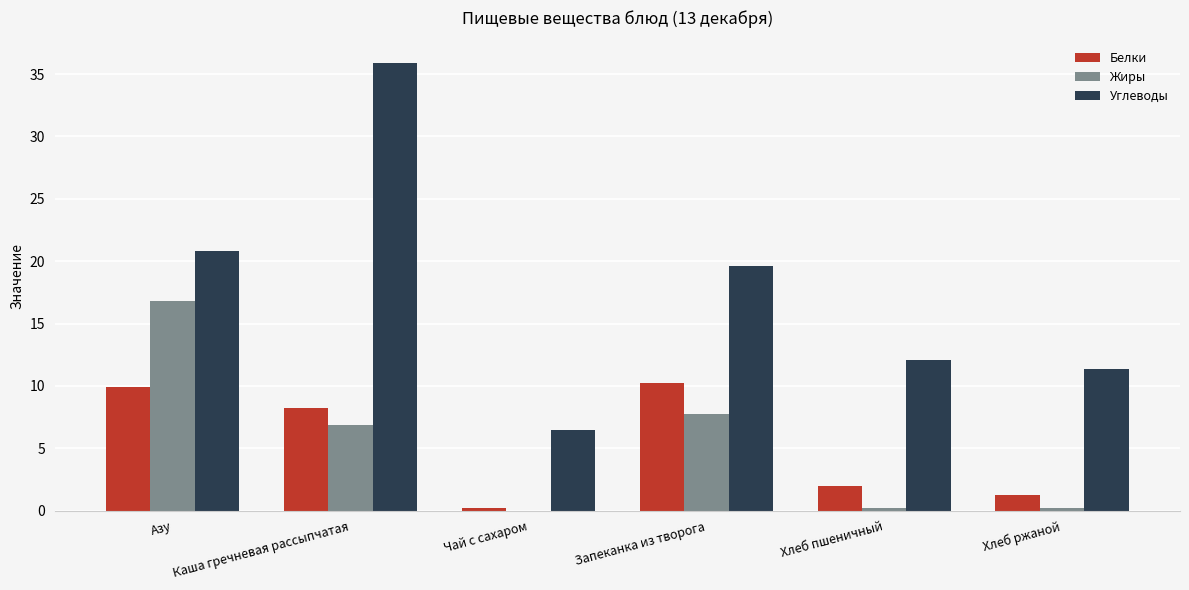

What is the sum of all Белки values?

31.8